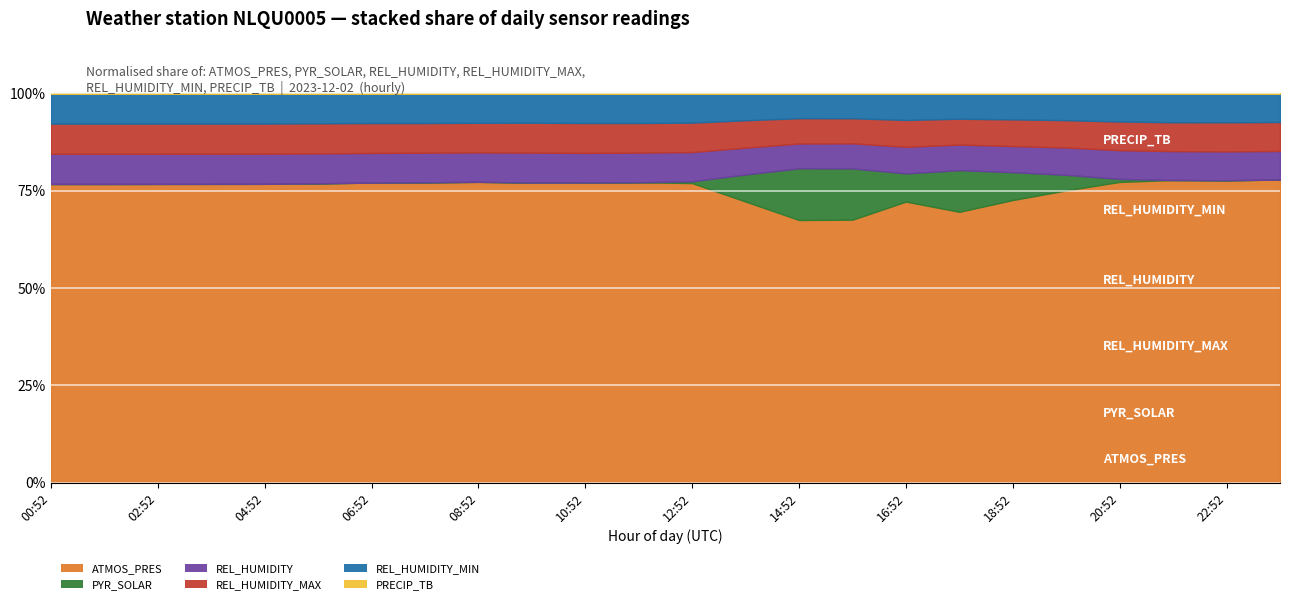

The value of ATMOS_PRES at 00:52 is 500.2. True or false?

False